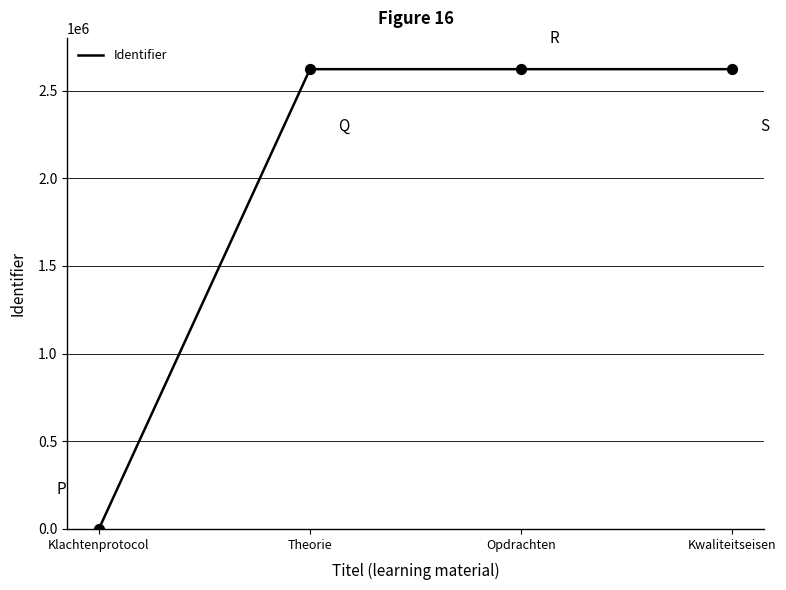

What is the change in value from Klachtenprotocol to Kwaliteitseisen?

+2621681